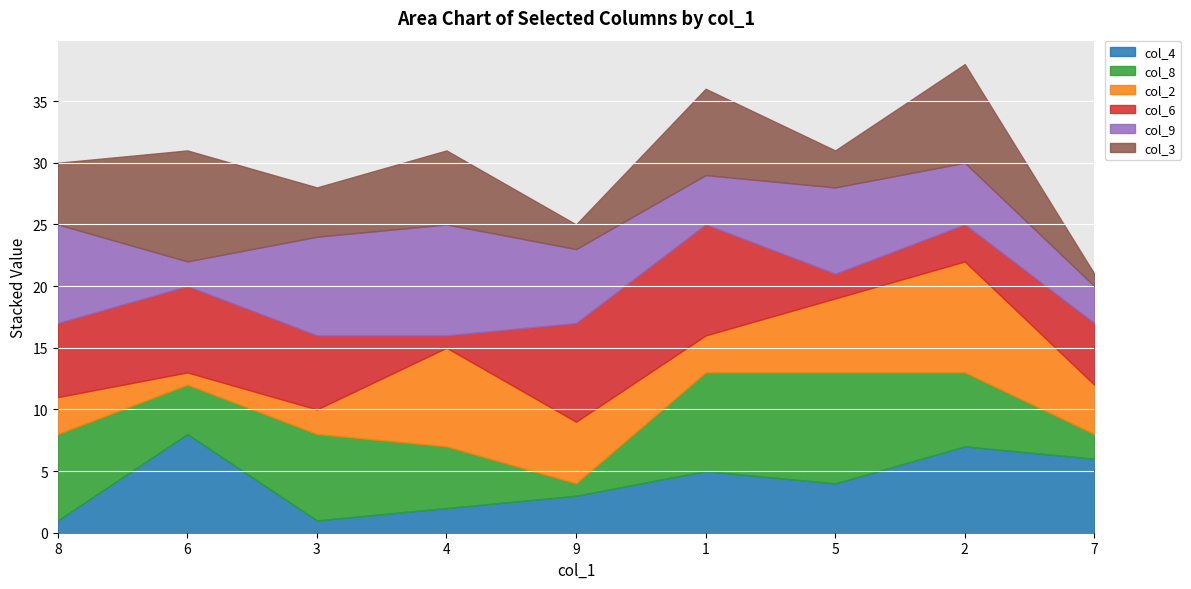

What is the highest value of the col_6 series?

9